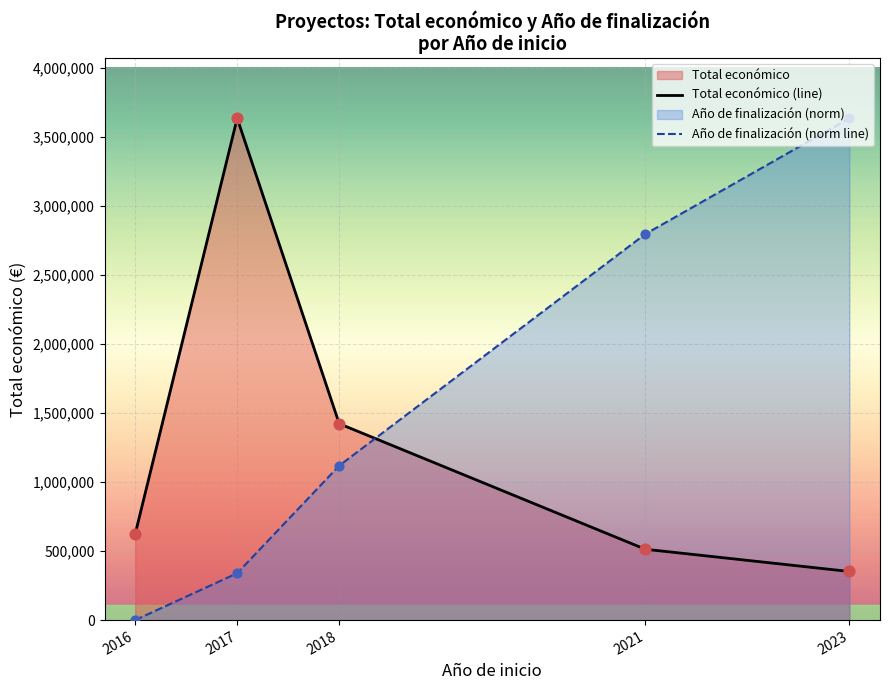

At how many categories does at least one series exceed 237368?

5